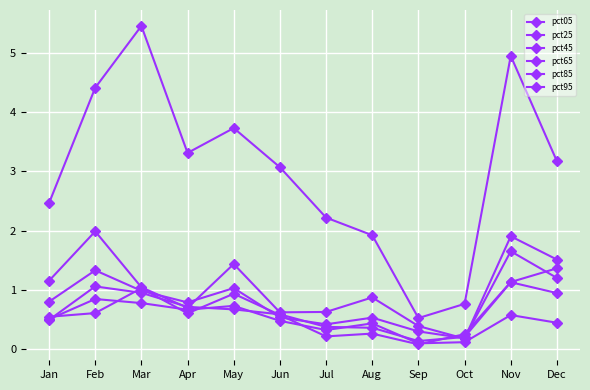

Where do pct65 and pct45 first cross each other?

May and Jun